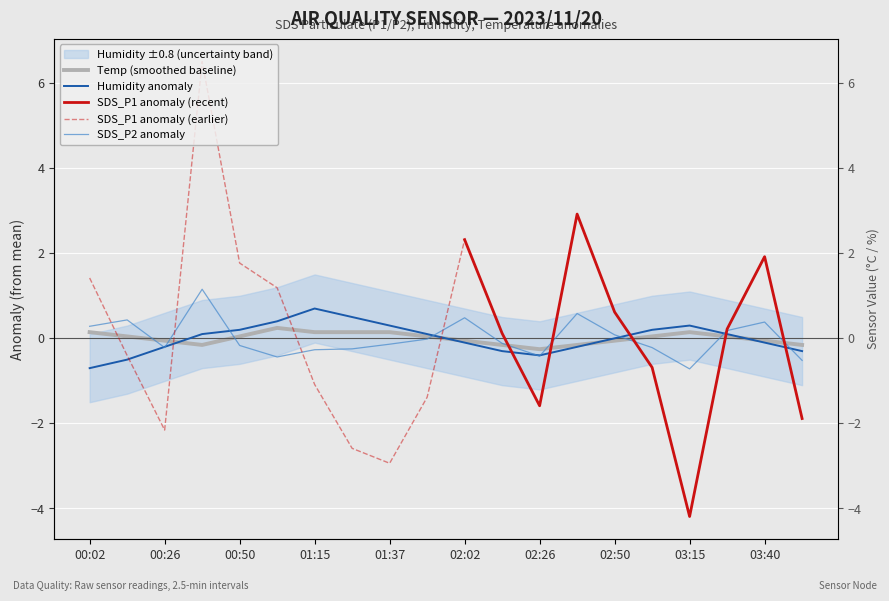

Between 02:50 and 03:15, which series saw the biggest shift?

SDS_P2